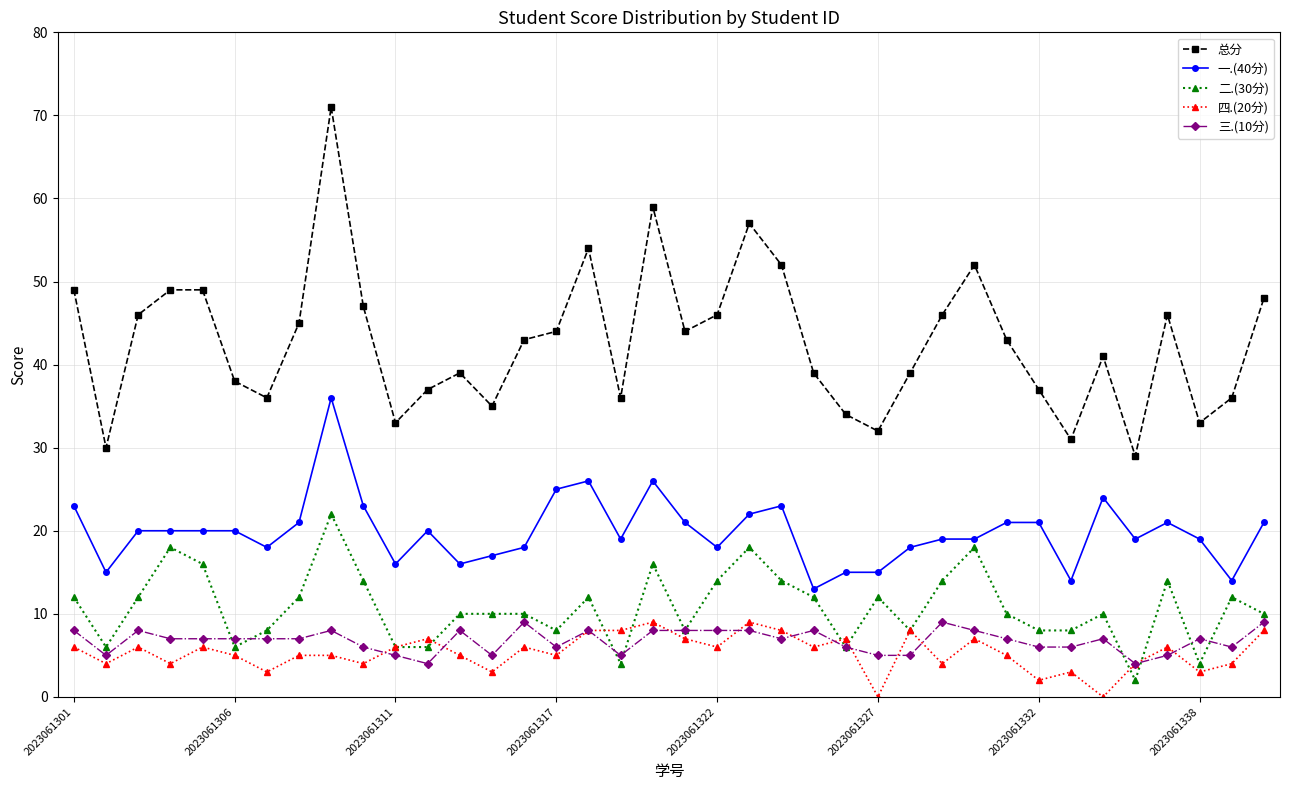

What is the average value of the 二.(30分) series?

11